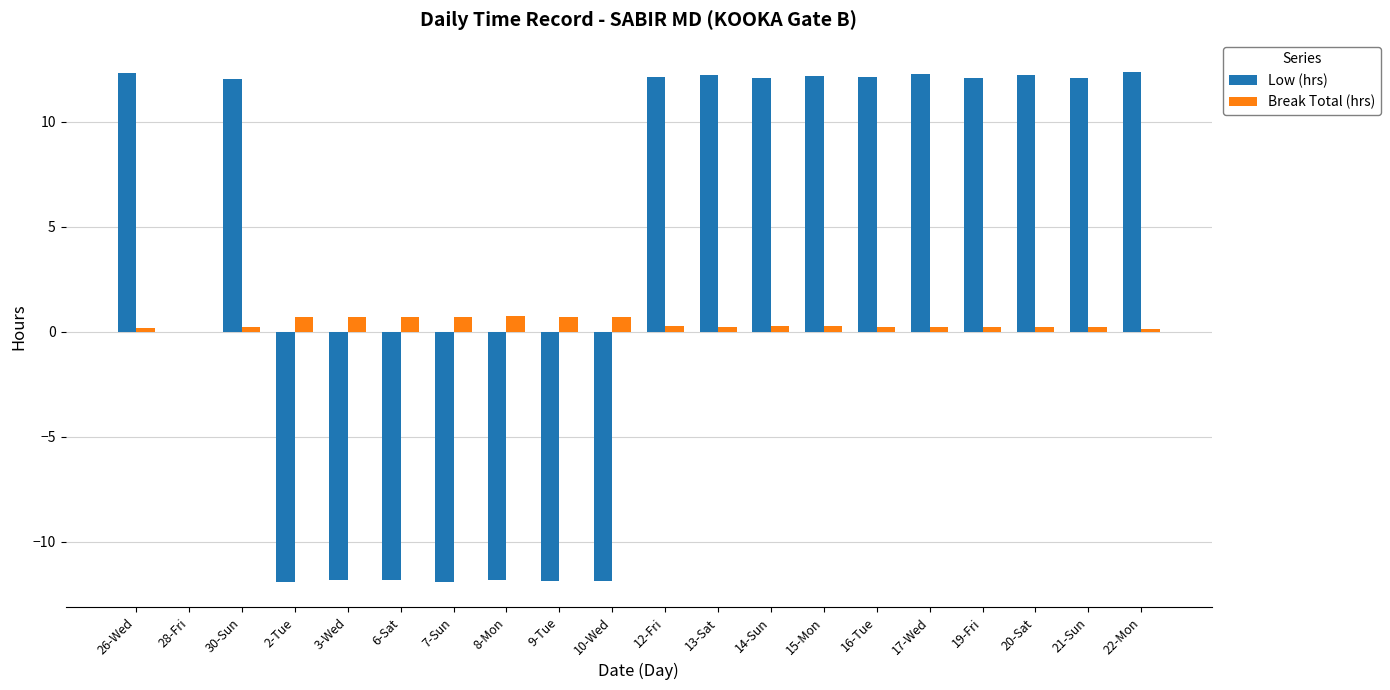

Are the bars horizontal?

No